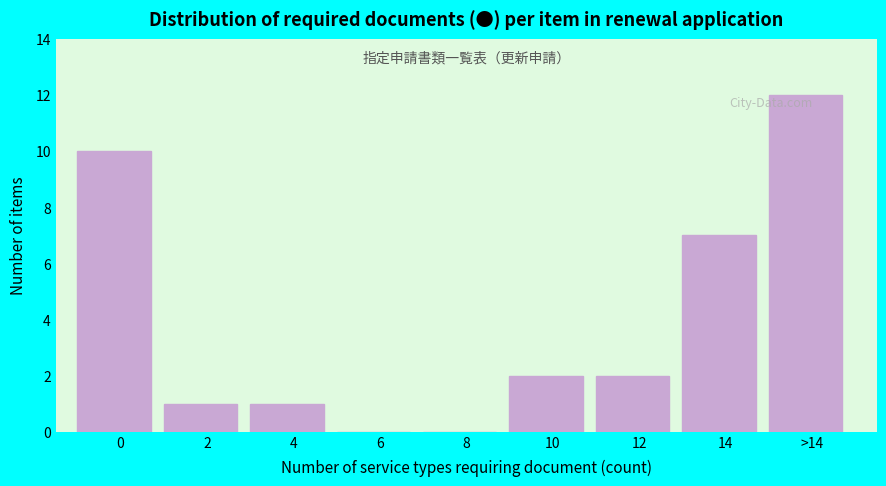

Reading right to left, list all the values displayed in this chart.

>14=12	14=7	12=2	10=2	8=0	6=0	4=1	2=1	0=10